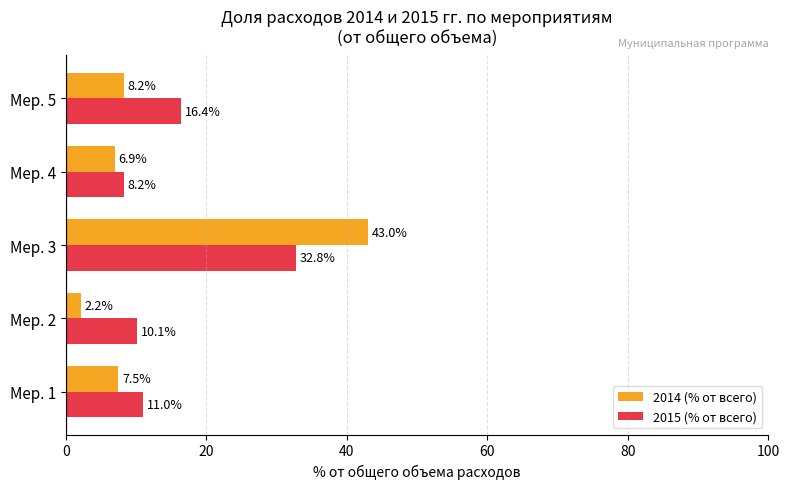

What is the difference between the maximum and minimum values in the 2015 (% от всего) series?

24.6